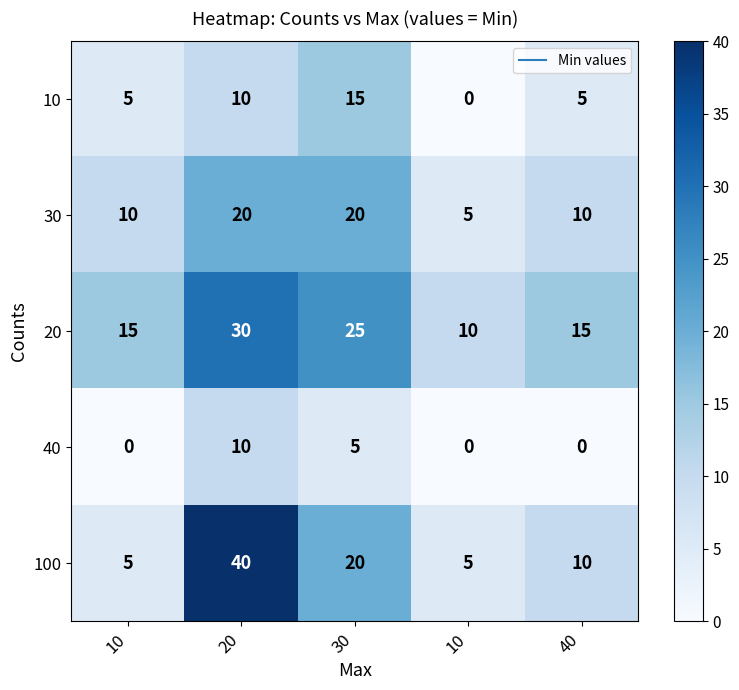

How many values in the 10 series are below 5?

1